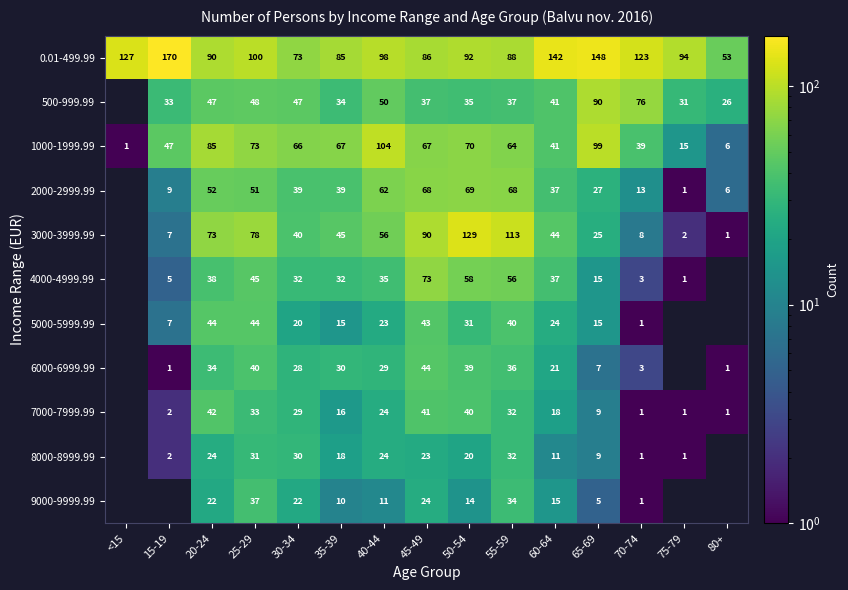

What is the difference between the maximum and minimum values in the 1000-1999.99 series?

103.0